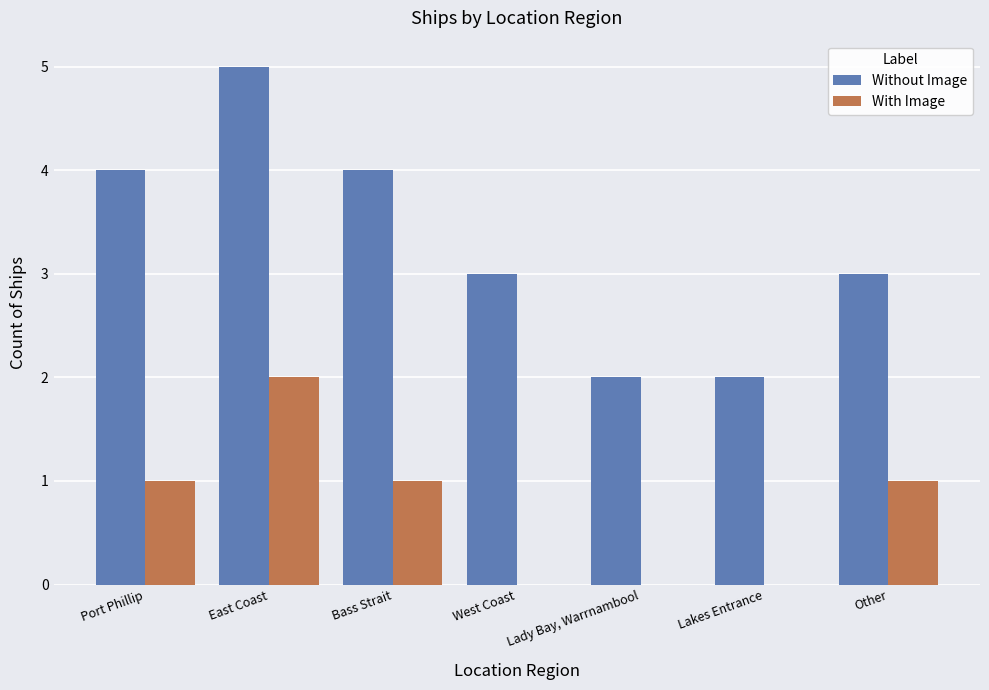

Read the Without Image value at East Coast.

5